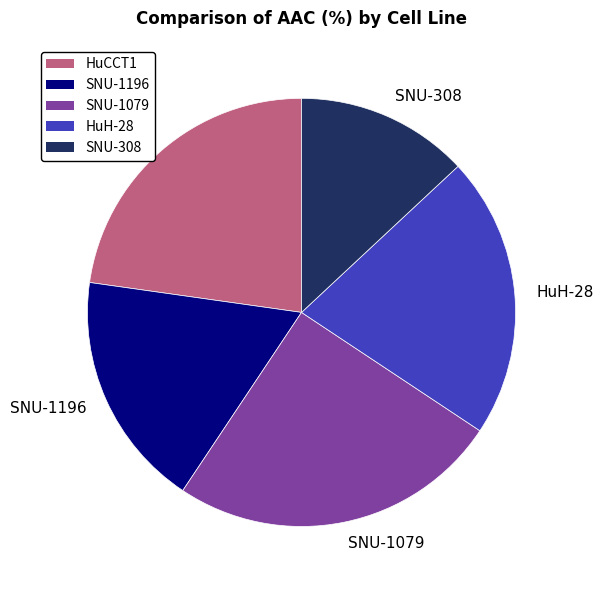

Is it true that SNU-1079 is 25% of the pie?

True